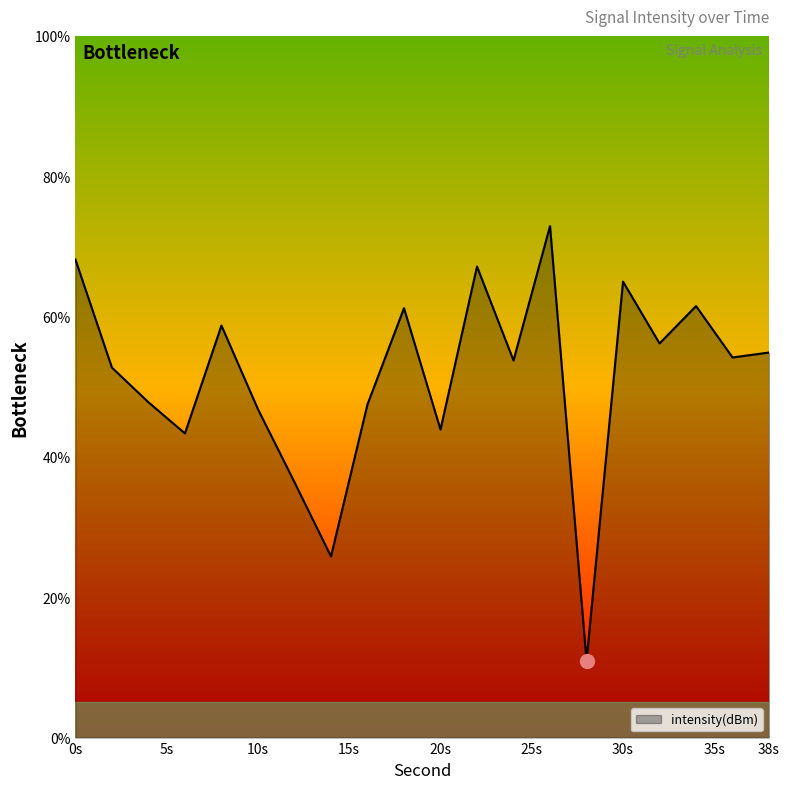

What is the difference between the maximum and minimum values?

61.9